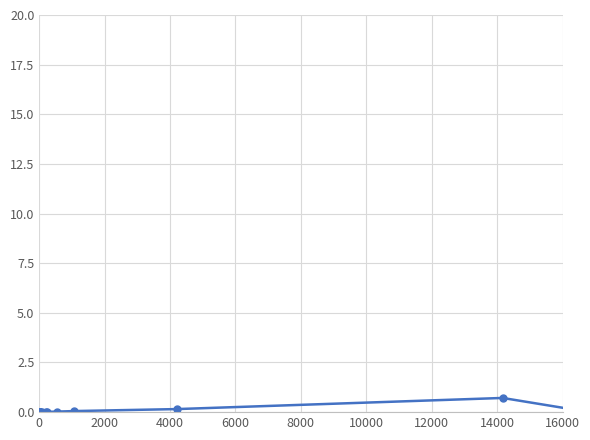

How many lines are shown in the chart?

1